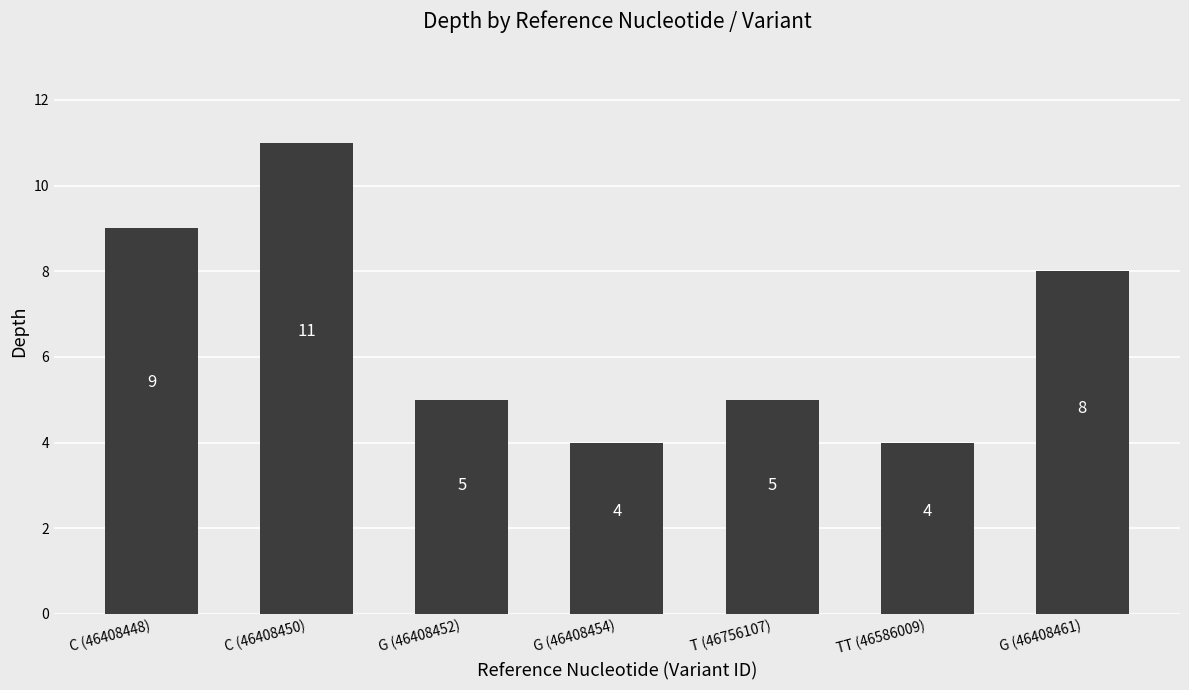

The chart shows a value of 11 at C (46408450). True or false?

True